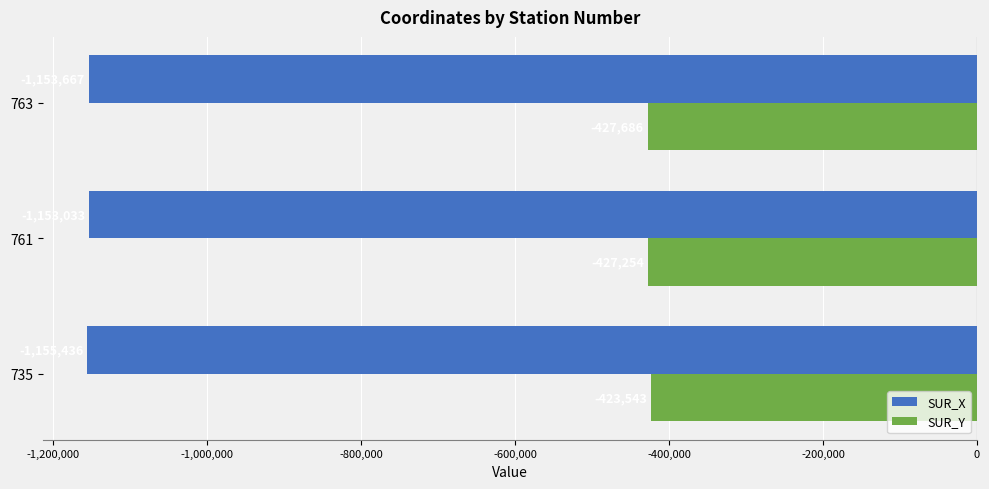

Where is SUR_Y nearest to the value -425614?

761